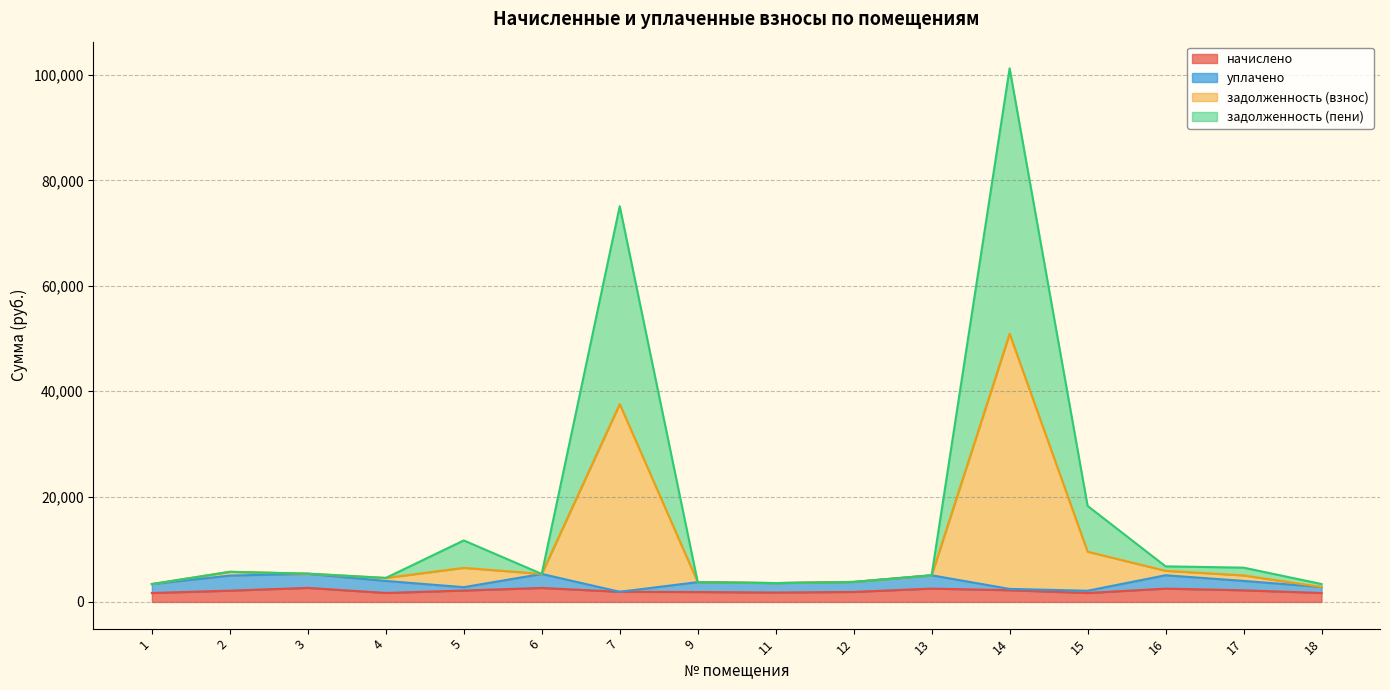

What is the highest value of the начислено series?

2668.9